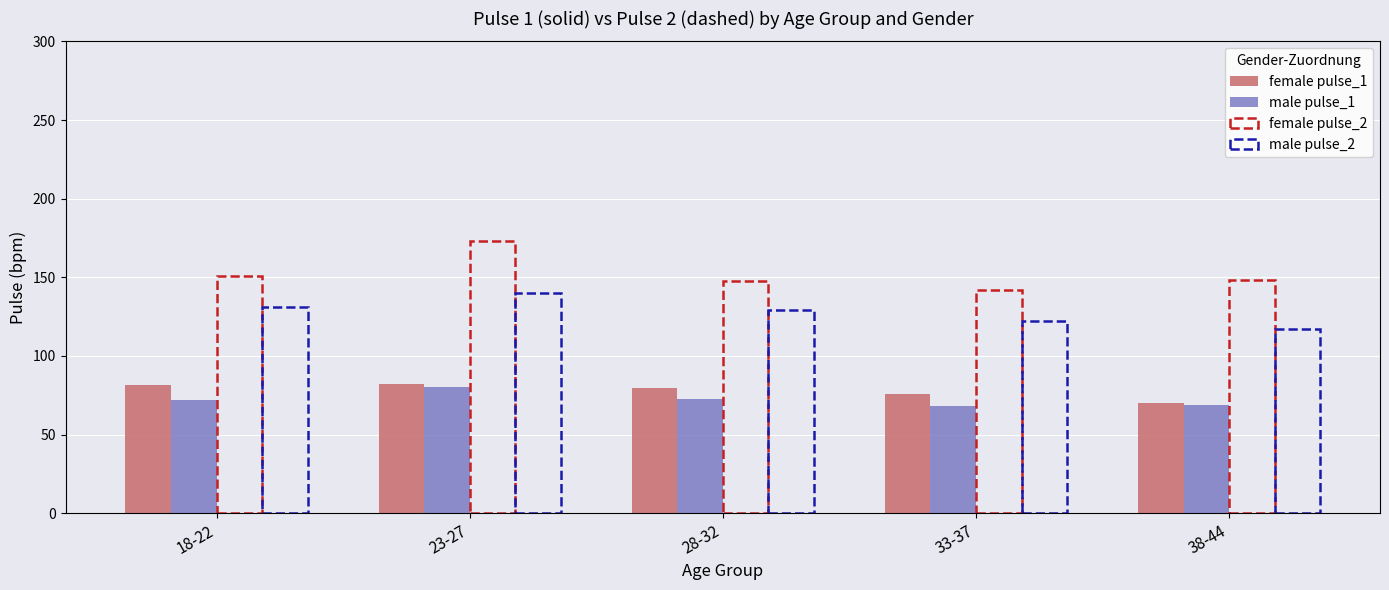

Which category has the highest value in the female pulse_2 series?

23-27